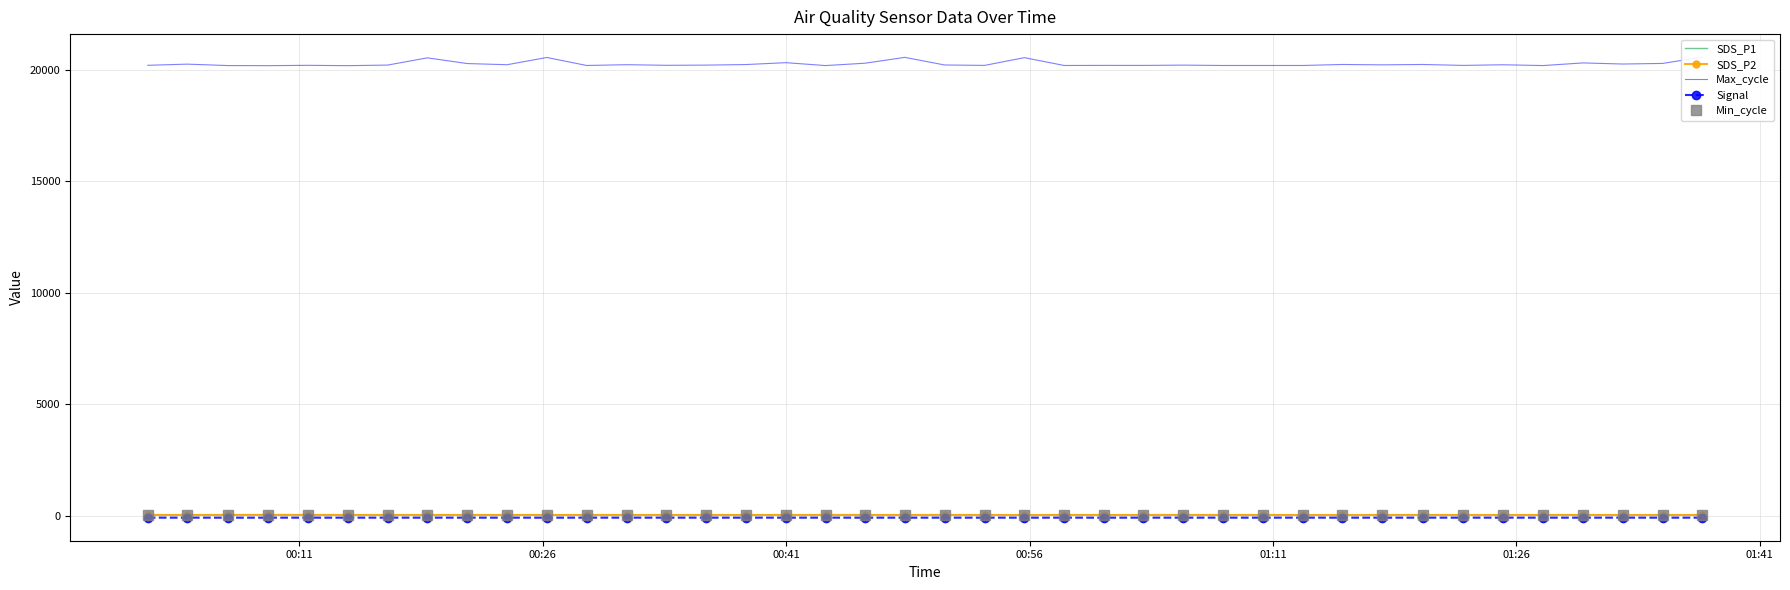

Which series has the largest total across all categories?

Max_cycle